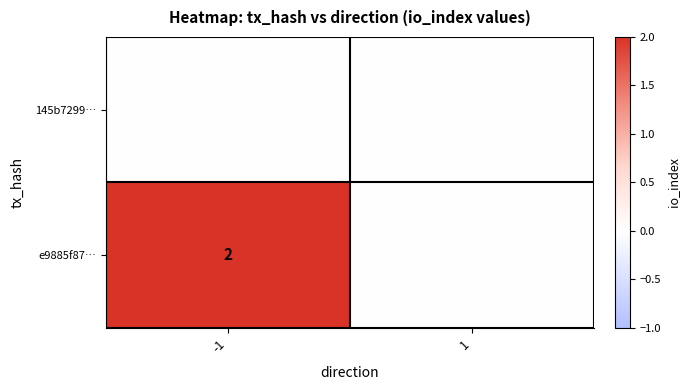

What is the spread (max minus min) of values at -1?

2